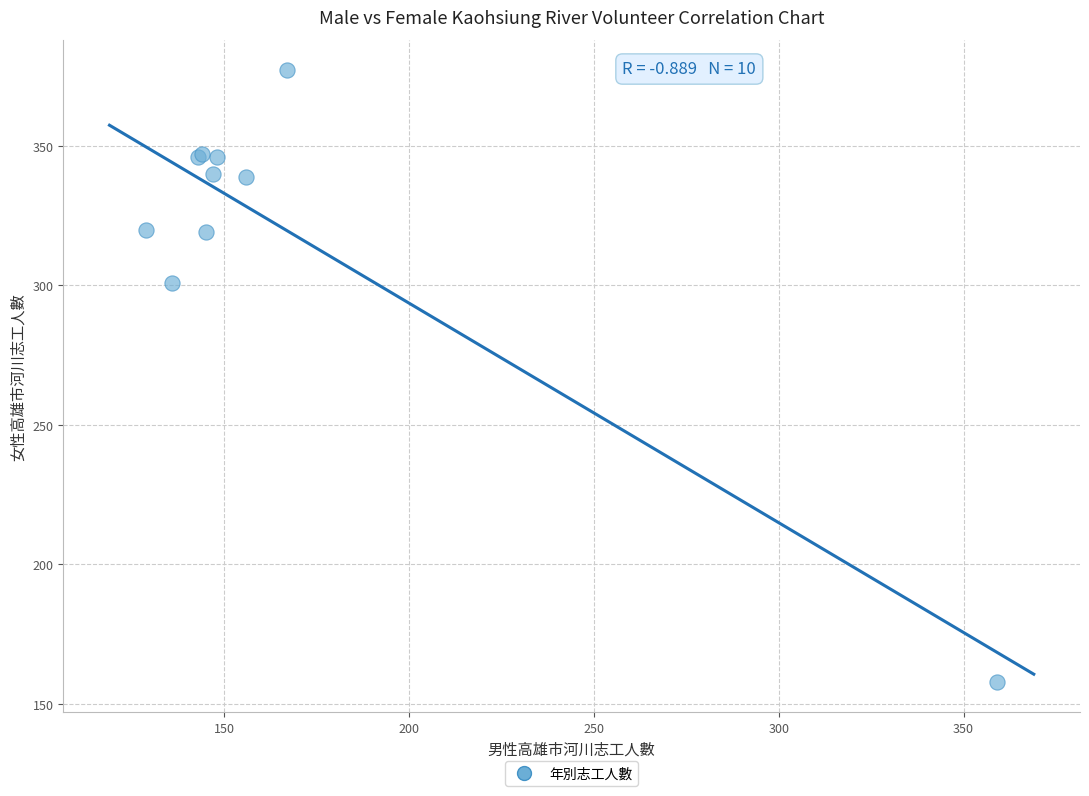

What Y value in the scatter plot is closest to 267?

301